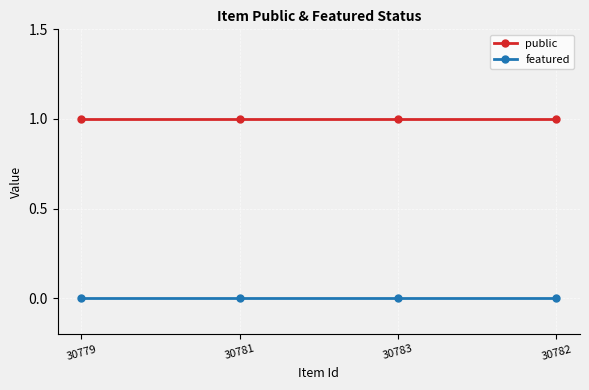

Is the value of public at 30783 greater than the value of featured at 30782?

Yes